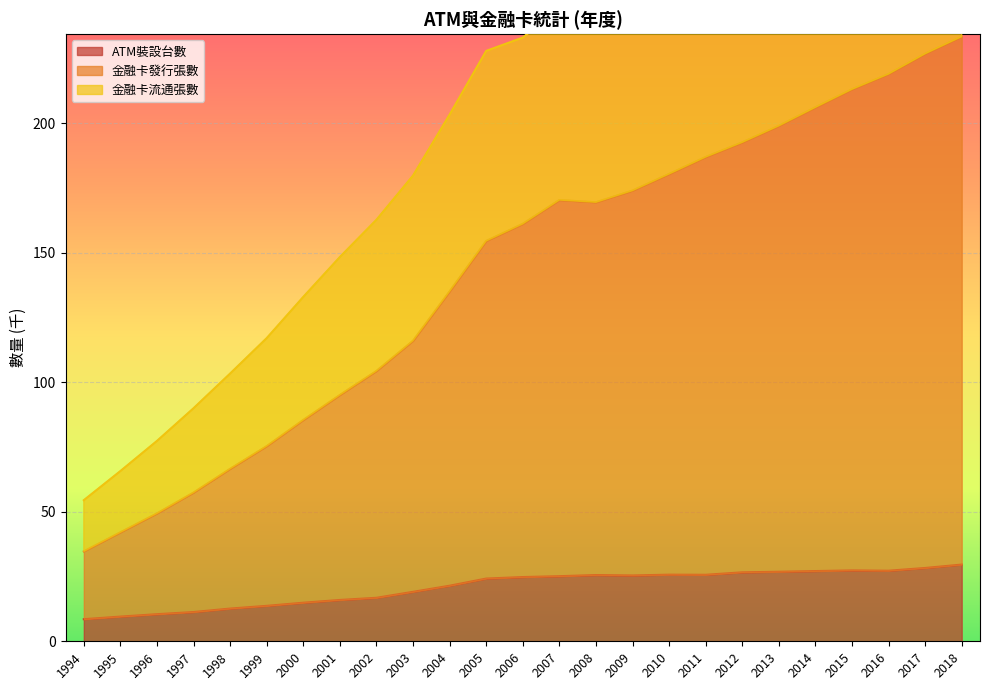

Reading left to right, what are all the values shown in this chart?

ATM裝設台數: 1994=8.5	1995=9.5	1996=10.5	1997=11.3	1998=12.6	1999=13.7	2000=14.9	2001=16.0	2002=16.8	2003=19.1	2004=21.4	2005=24.2	2006=24.8	2007=25.1	2008=25.6	2009=25.4	2010=25.7	2011=25.7	2012=26.6	2013=26.8	2014=27.1	2015=27.4	2016=27.2	2017=28.3	2018=29.6
金融卡發行張數: 1994=34.7	1995=42.0	1996=49.4	1997=57.4	1998=66.6	1999=75.3	2000=85.4	2001=95.1	2002=104.3	2003=116.0	2004=135.0	2005=154.5	2006=161.1	2007=170.3	2008=169.4	2009=174.0	2010=180.4	2011=186.9	2012=192.6	2013=198.9	2014=206.1	2015=213.1	2016=218.9	2017=226.8	2018=233.4
金融卡流通張數: 1994=54.5	1995=65.7	1996=77.3	1997=90.0	1998=103.3	1999=117.0	2000=132.9	2001=148.3	2002=162.7	2003=179.8	2004=203.3	2005=227.9	2006=233.0	2007=244.6	2008=242.1	2009=248.7	2010=255.2	2011=264.8	2012=272.6	2013=282.4	2014=293.9	2015=304.6	2016=313.6	2017=325.5	2018=335.2